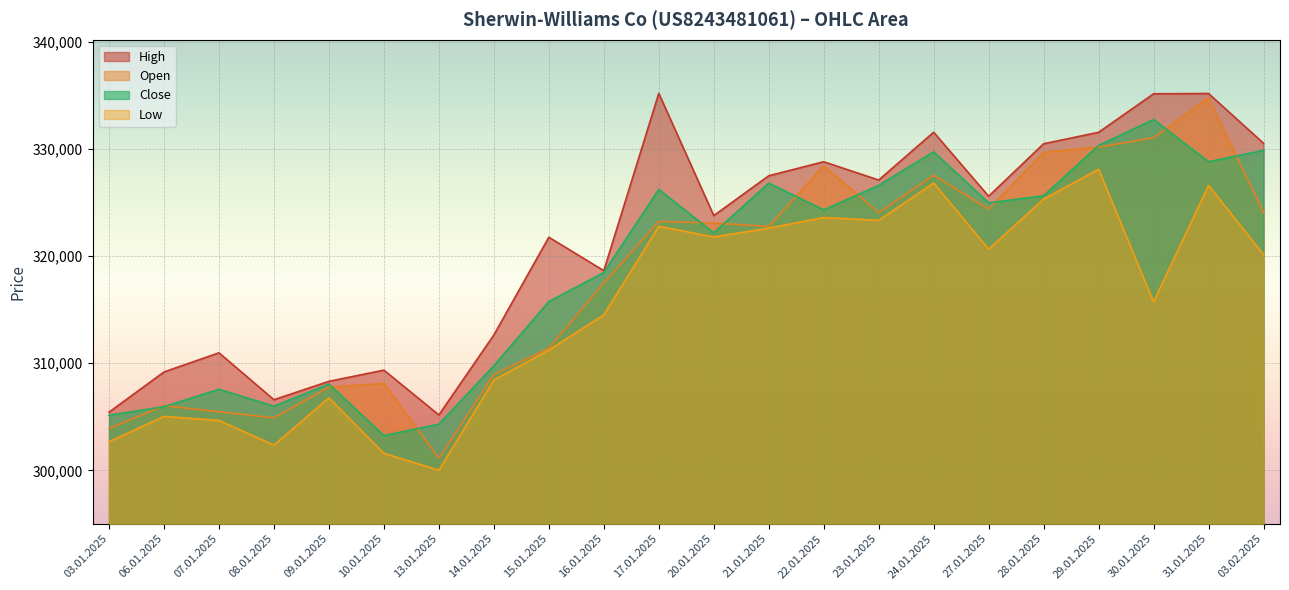

What is the label of the 10th point from the right?

21.01.2025